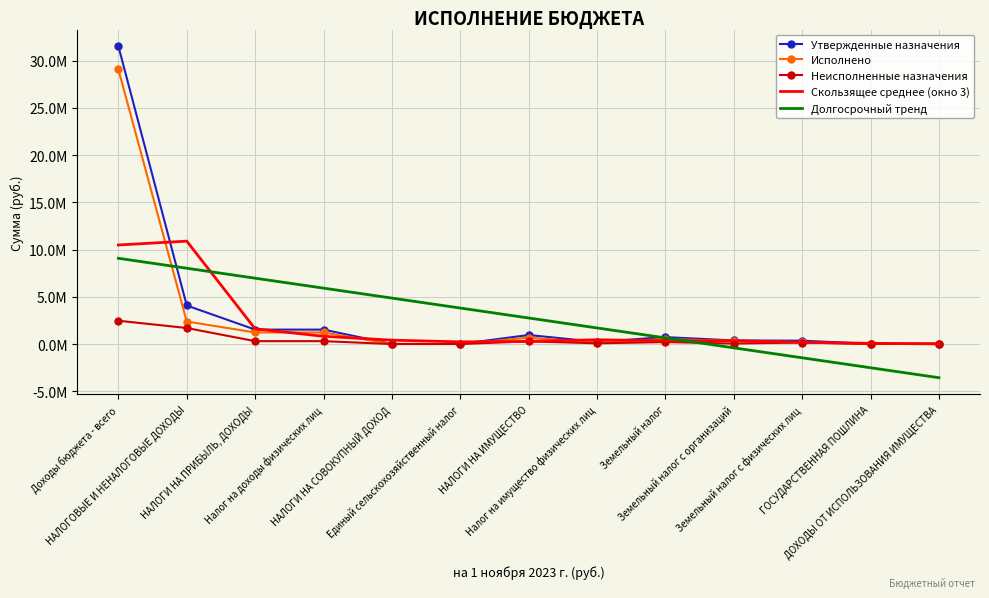

At how many categories does at least one series exceed 28106960?

1